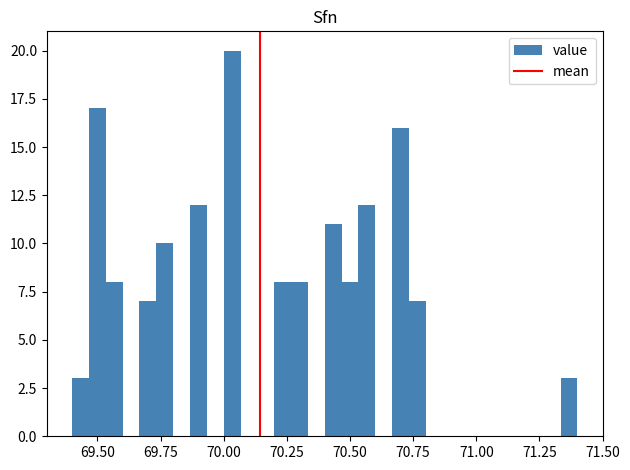

Around what value on the x-axis is the tallest bar? Give the approximate position of its centre, as read against the axis.

70.05